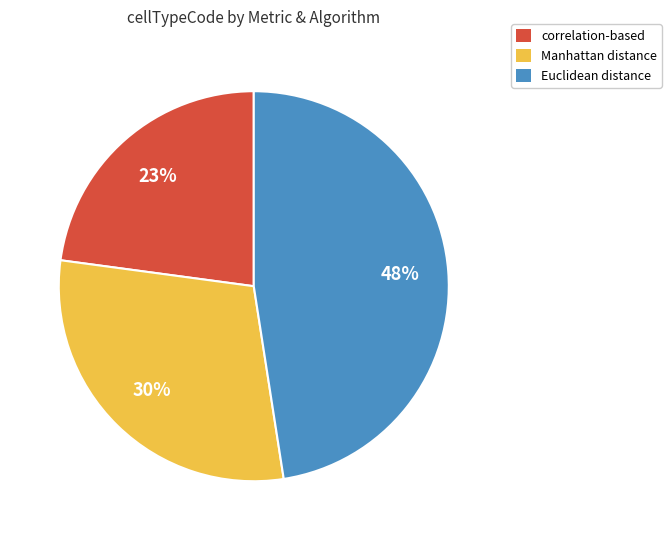

Rank the categories by value from lowest to highest.

correlation-based, Manhattan distance, Euclidean distance